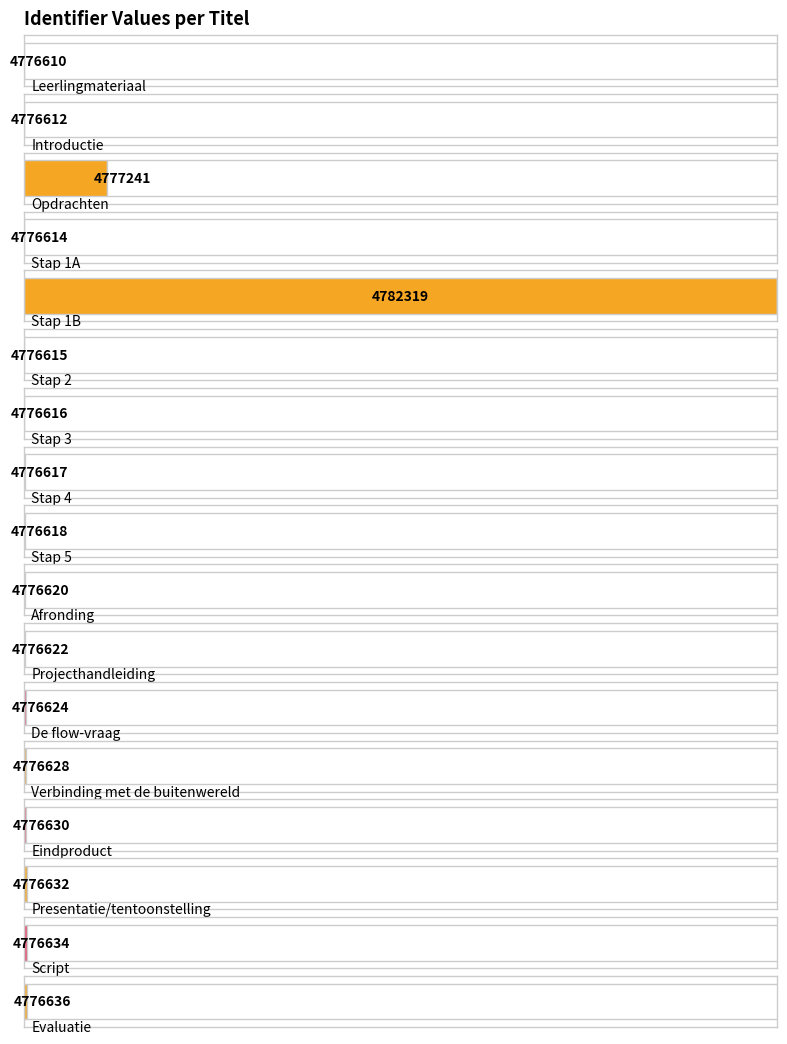

Which category has the highest value across all series?

Stap 1B